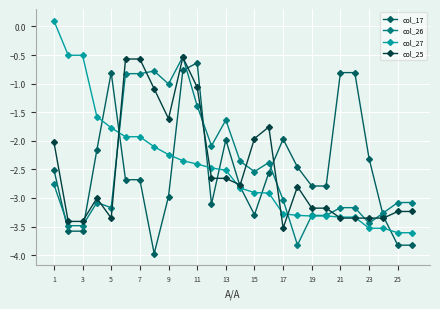

How many values in the col_27 series are below -2?

19